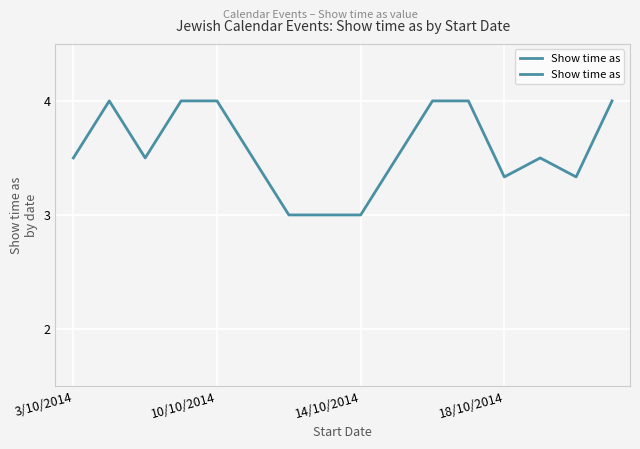

What is the difference between the maximum and minimum values?

1.0